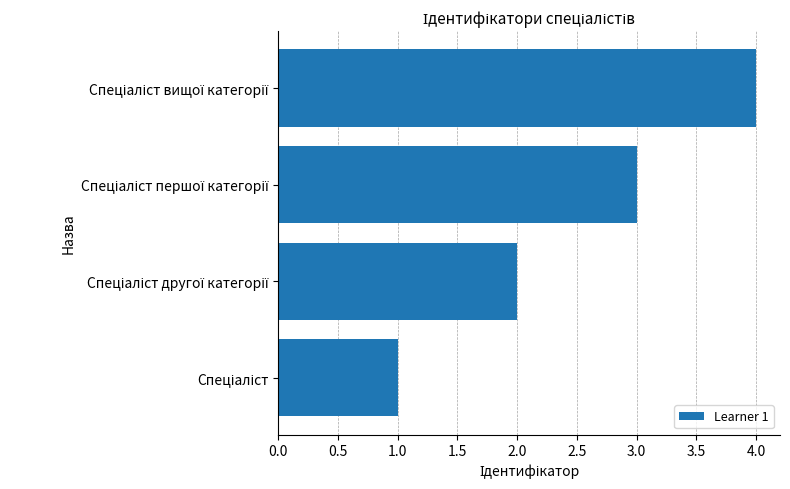

What is the difference between the maximum and minimum values?

3